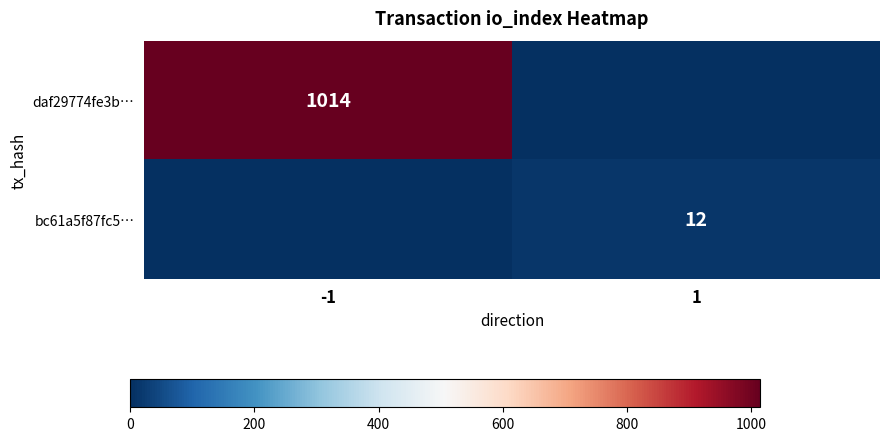

Is it true that bc61a5f87fc5… equals 7 at 1?

False